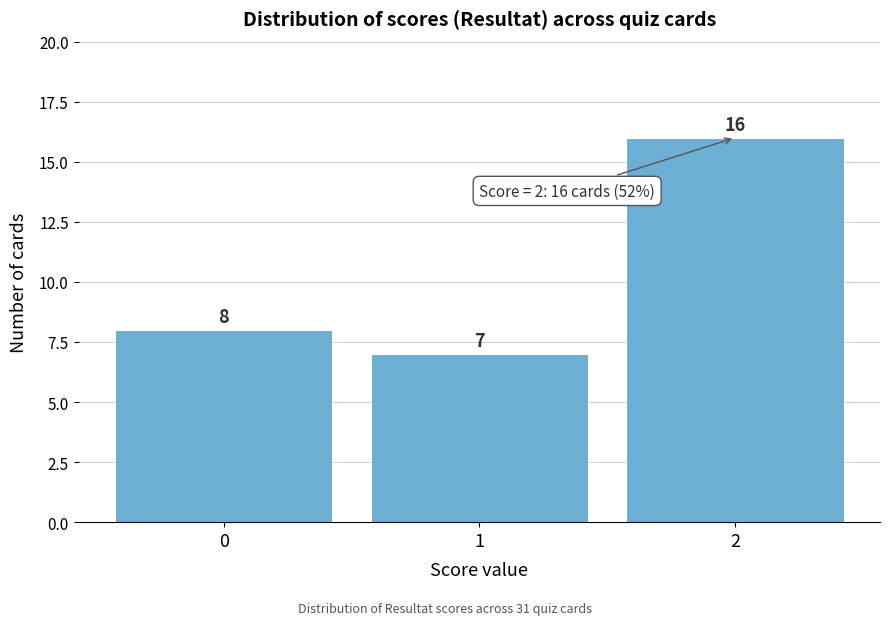

Reading left to right, what are all the values shown in this chart?

0=8	1=7	2=16